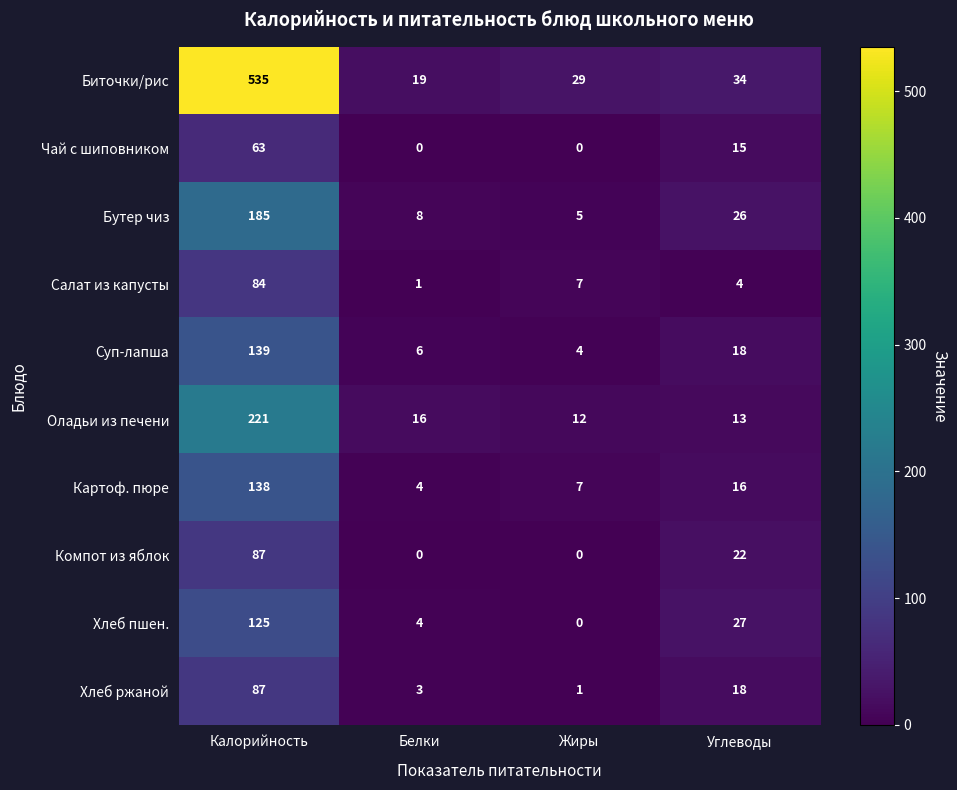

At which label does Хлеб ржаной reach its peak?

Калорийность